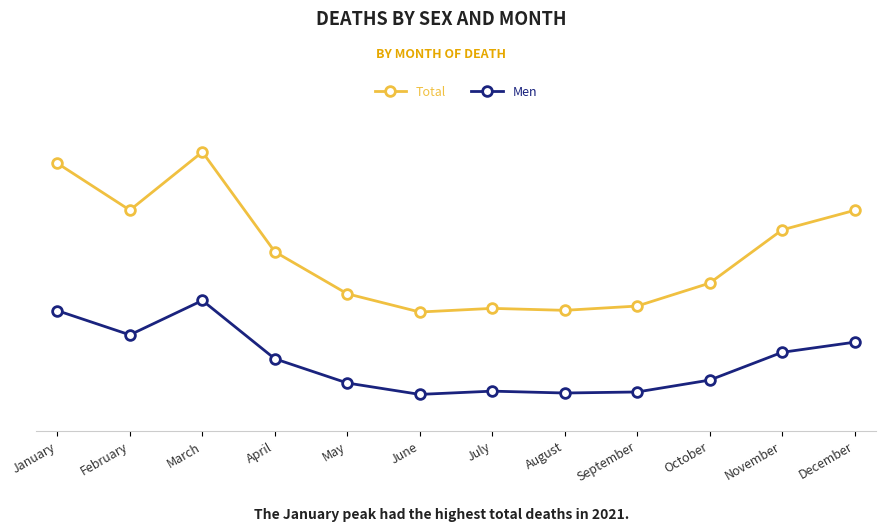

Does the chart have visible grid lines?

Yes